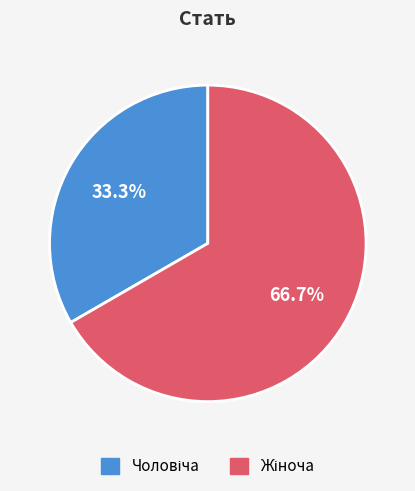

Is there a majority slice in this chart?

Yes